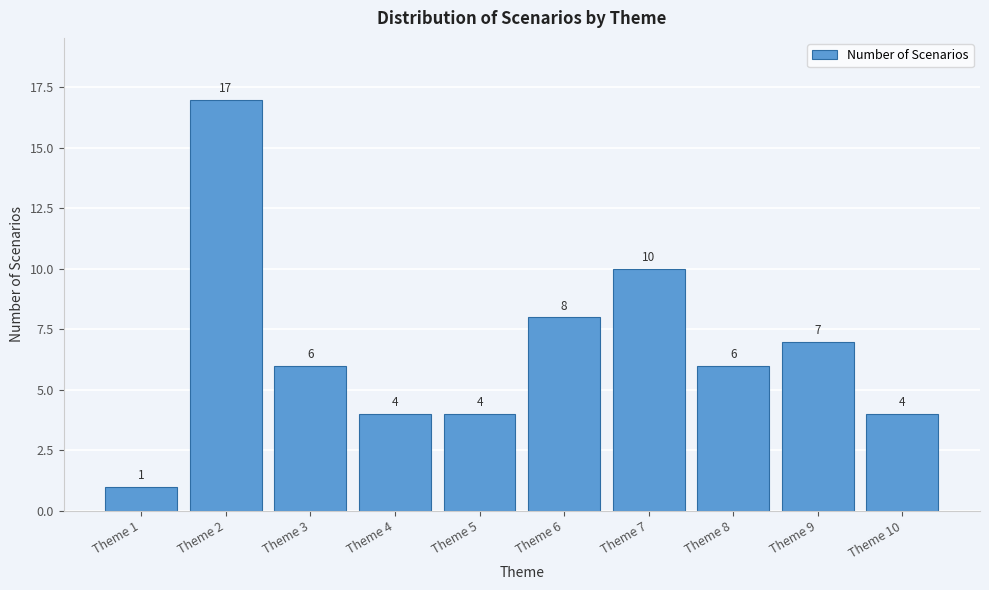

Reading left to right, list all the values displayed in this chart.

Theme 1=1	Theme 2=17	Theme 3=6	Theme 4=4	Theme 5=4	Theme 6=8	Theme 7=10	Theme 8=6	Theme 9=7	Theme 10=4